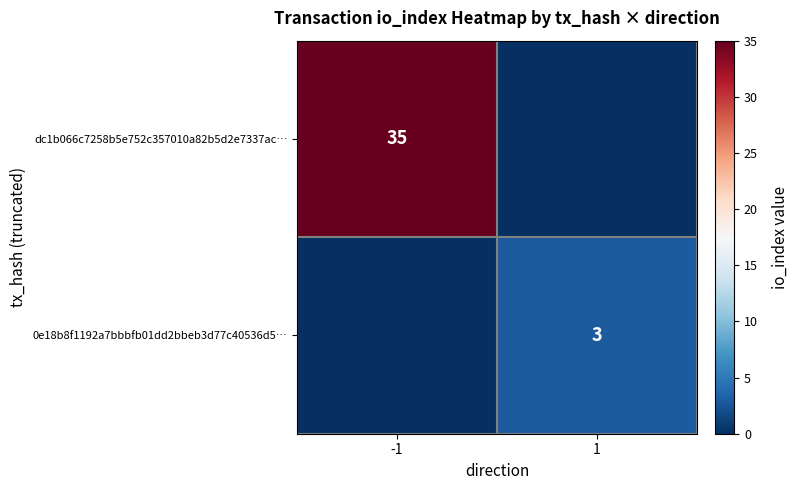

True or false: 0e18b8f1192a7bbbfb01dd2bbeb3d77c40536d5… has a value of 2 at 1.

False